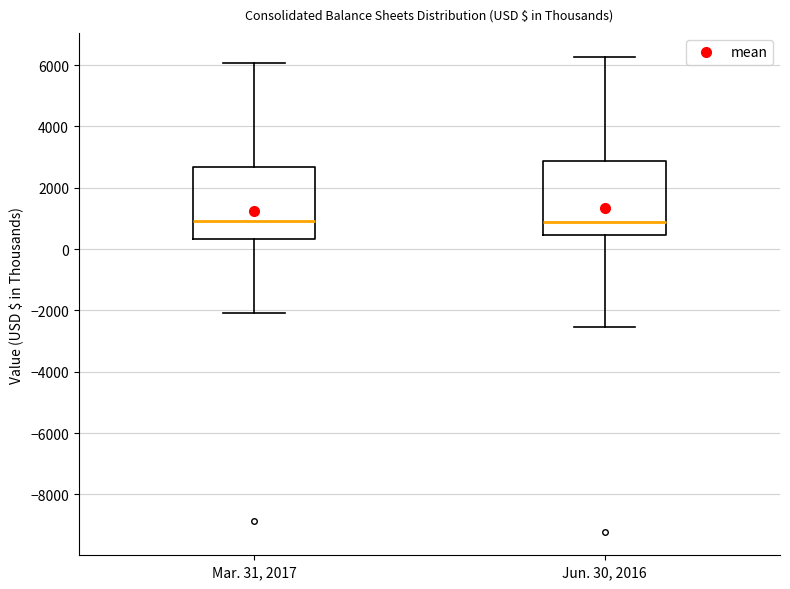

Reading left to right, read every box against the y-axis: the position of its median line, the range the box covers, and the ends of its whiskers. The values are not printed on the chart, so give them approximately, as read against the axis.

Mar. 31, 2017: median 1000, box 400 to 2600, whiskers -2000 to 6000
Jun. 30, 2016: median 800, box 400 to 2800, whiskers -2600 to 6200